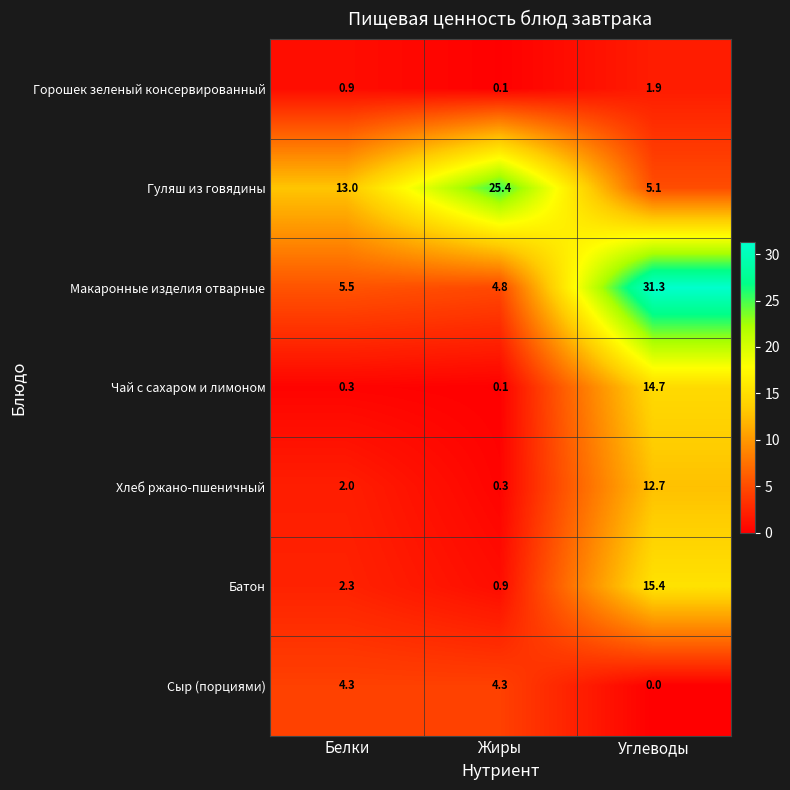

Between Жиры and Углеводы, which series saw the biggest shift?

Макаронные изделия отварные